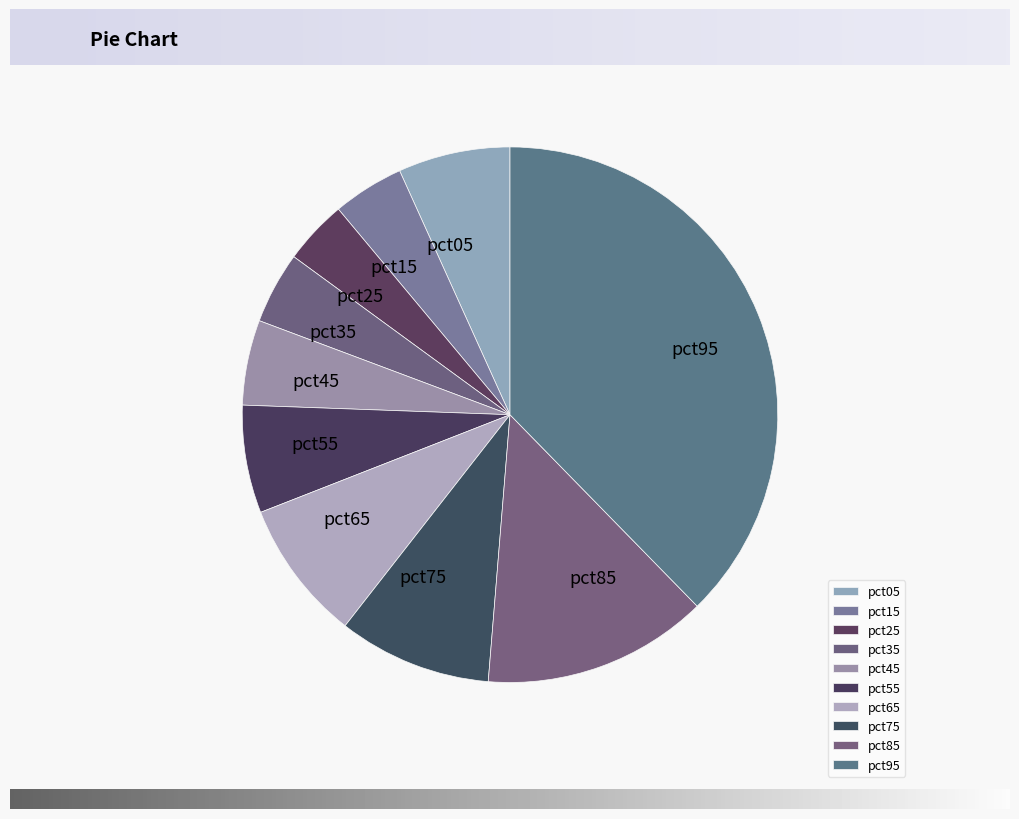

Is there a majority slice in this chart?

No